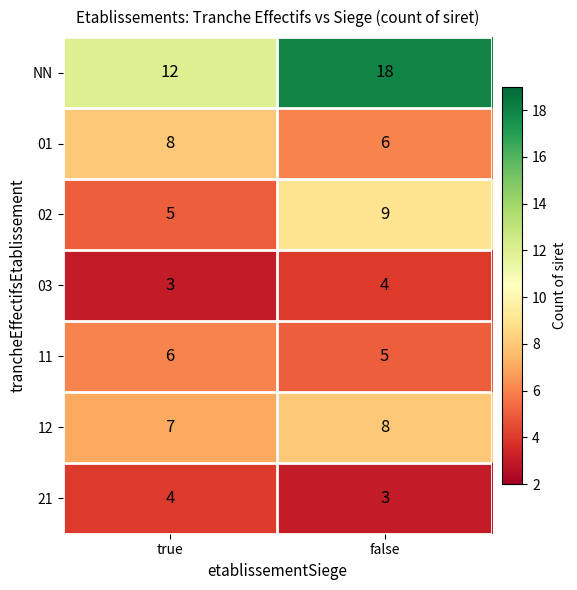

What is the sum of the 03 values at true and false?

7